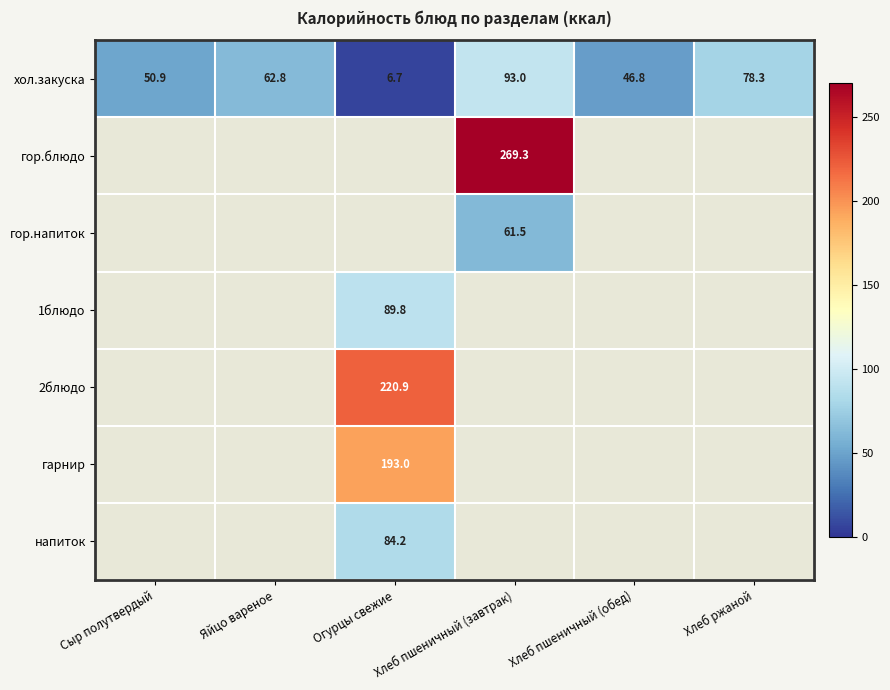

How many data points does each series have?

6